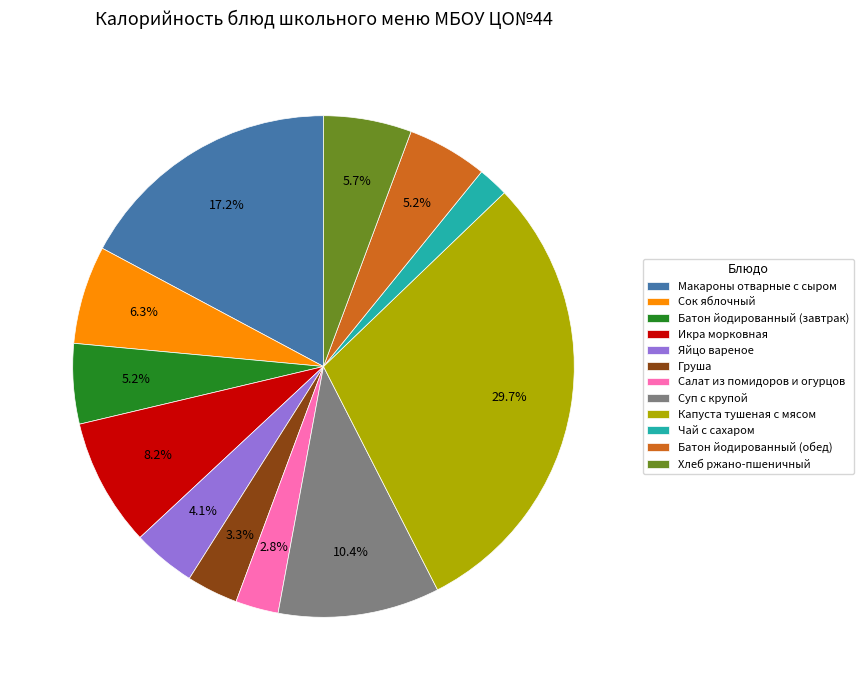

What percentage is the Батон йодированный (обед) slice, to the nearest percent?

5%